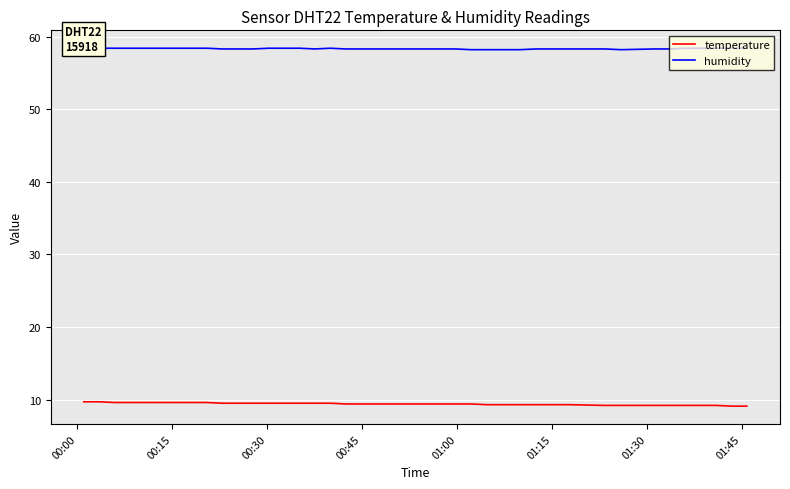

What is the lowest value of the temperature series?

9.1